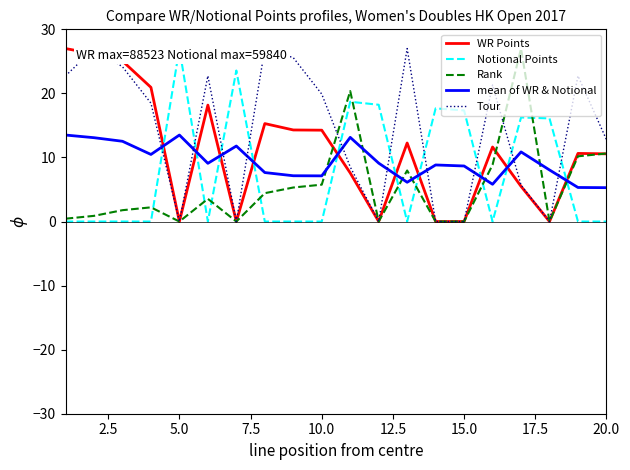

What is the greatest value displayed?

27.0